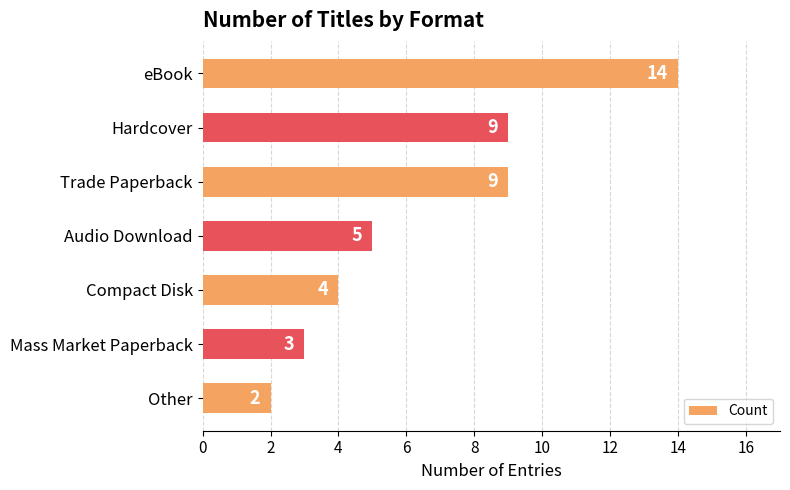

Between Other and Trade Paperback, which is larger?

Trade Paperback